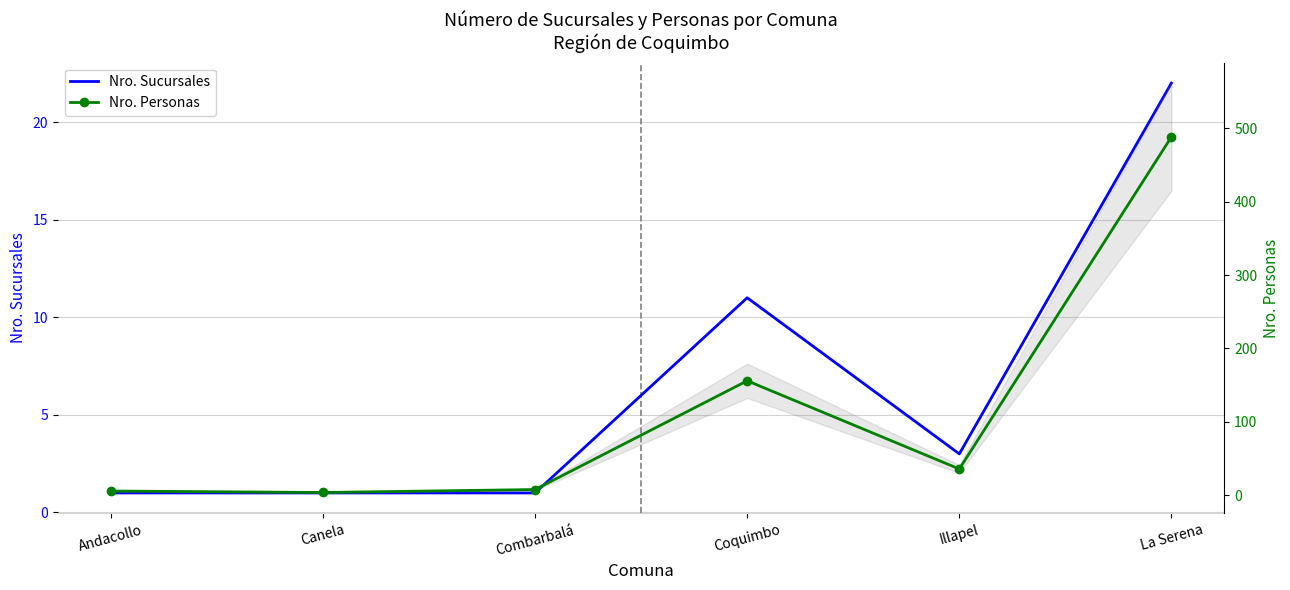

Which series has the largest range (max minus min)?

Nro. Personas